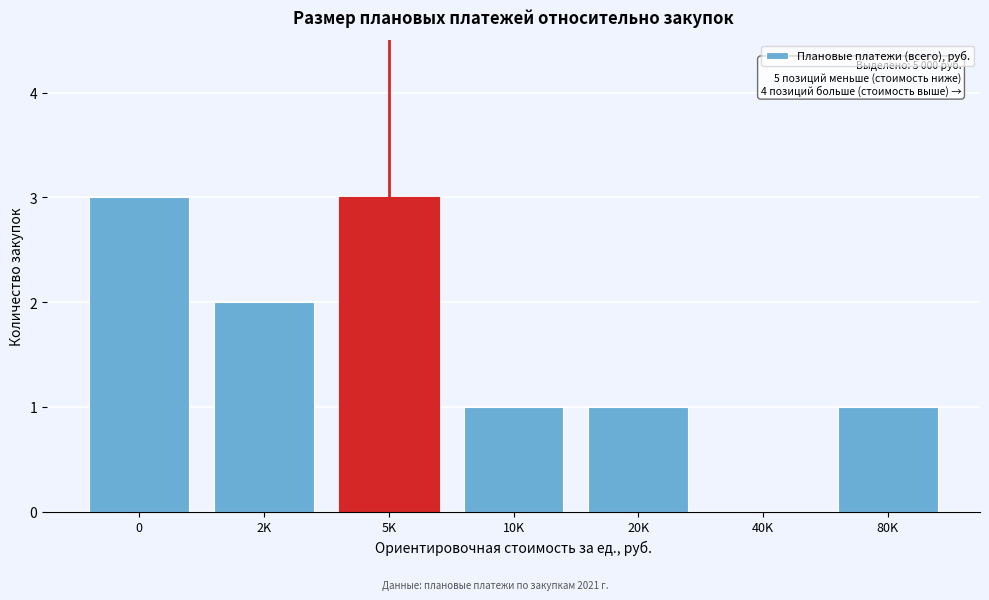

Reading left to right, list all the values displayed in this chart.

0=3	2K=2	5K=3	10K=1	20K=1	40K=0	80K=1